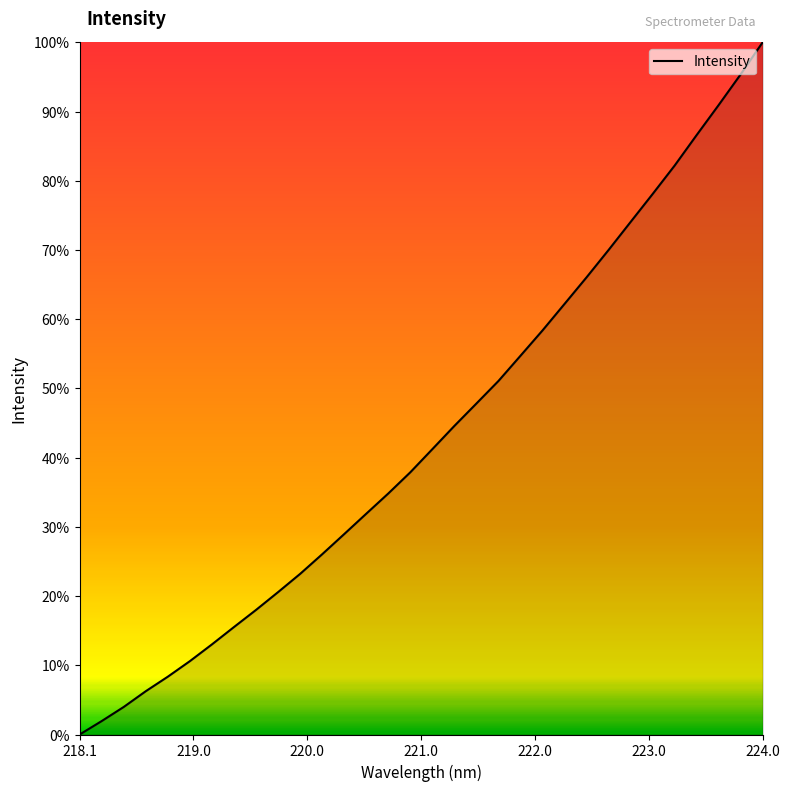

What is the maximum value shown in the chart?

100.0